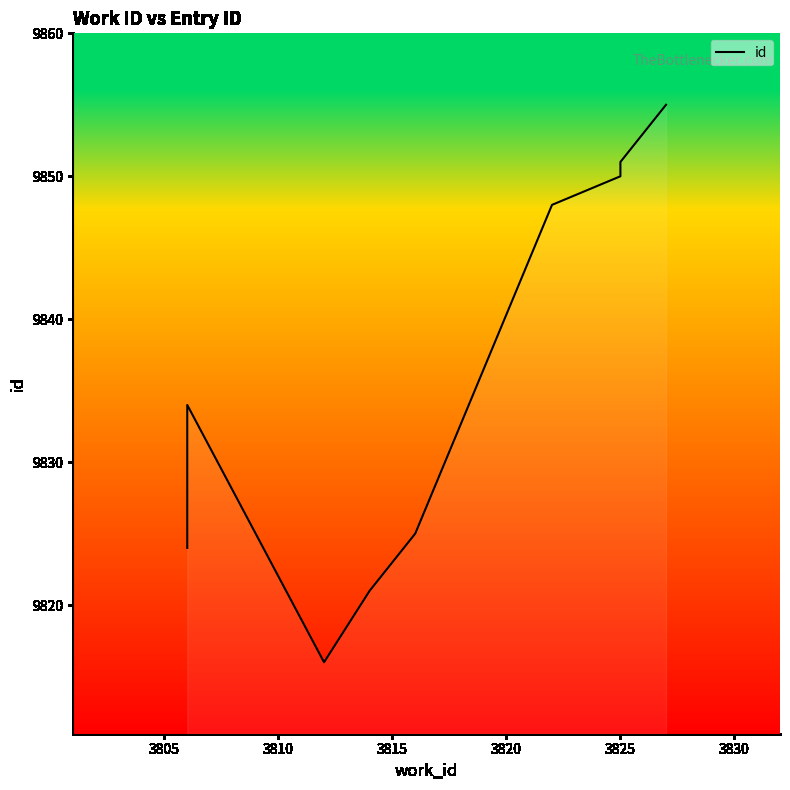

What is the minimum value shown in the chart?

9816